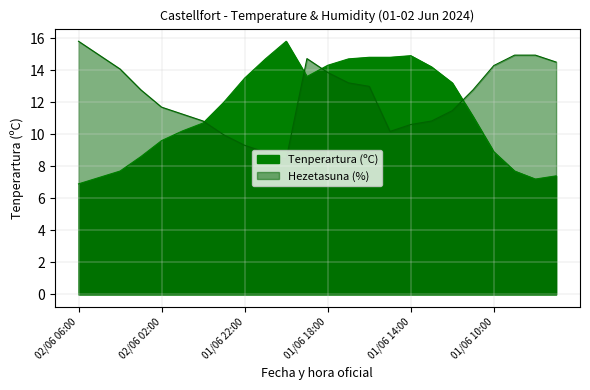

What is the value of the Hezetasuna (%) point at the 17th from the left?

10.6